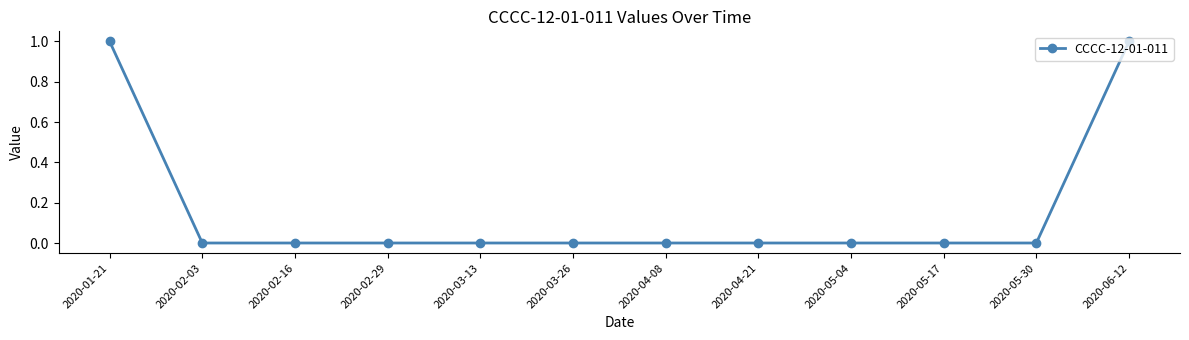

How many distinct data groups are displayed?

1